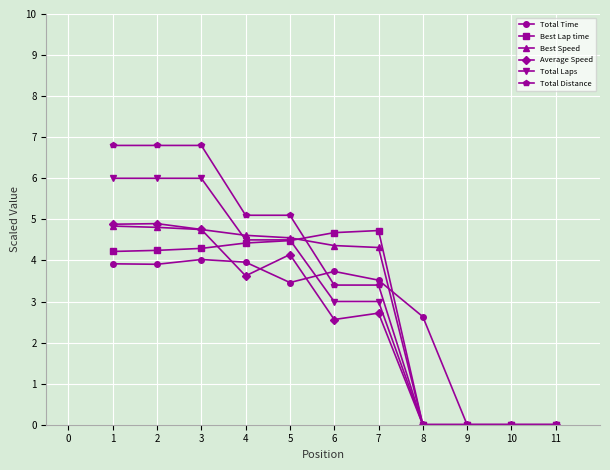

Is the value of Total Distance at 10 greater than the value of Best Speed at 2?

No